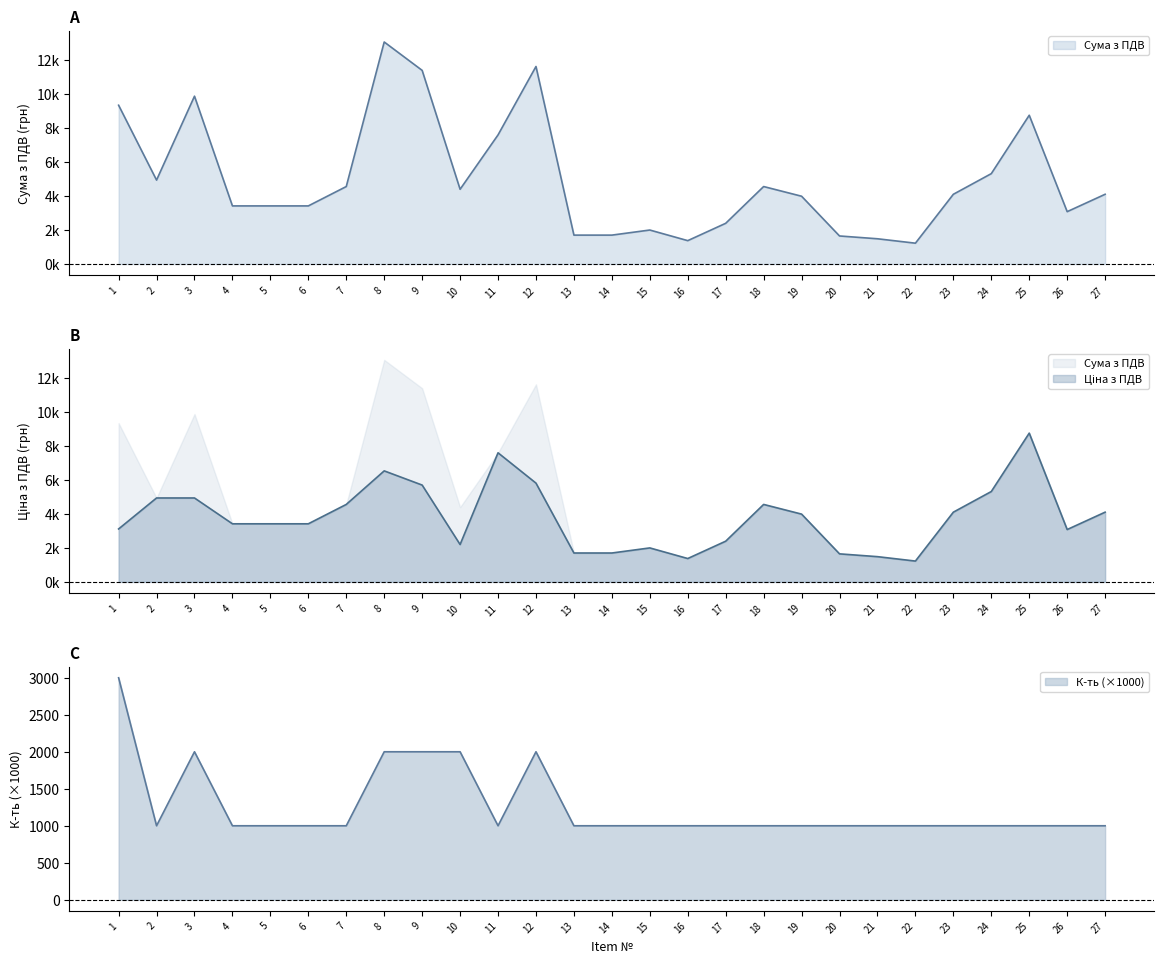

Between 19 and 2, which is larger?

2